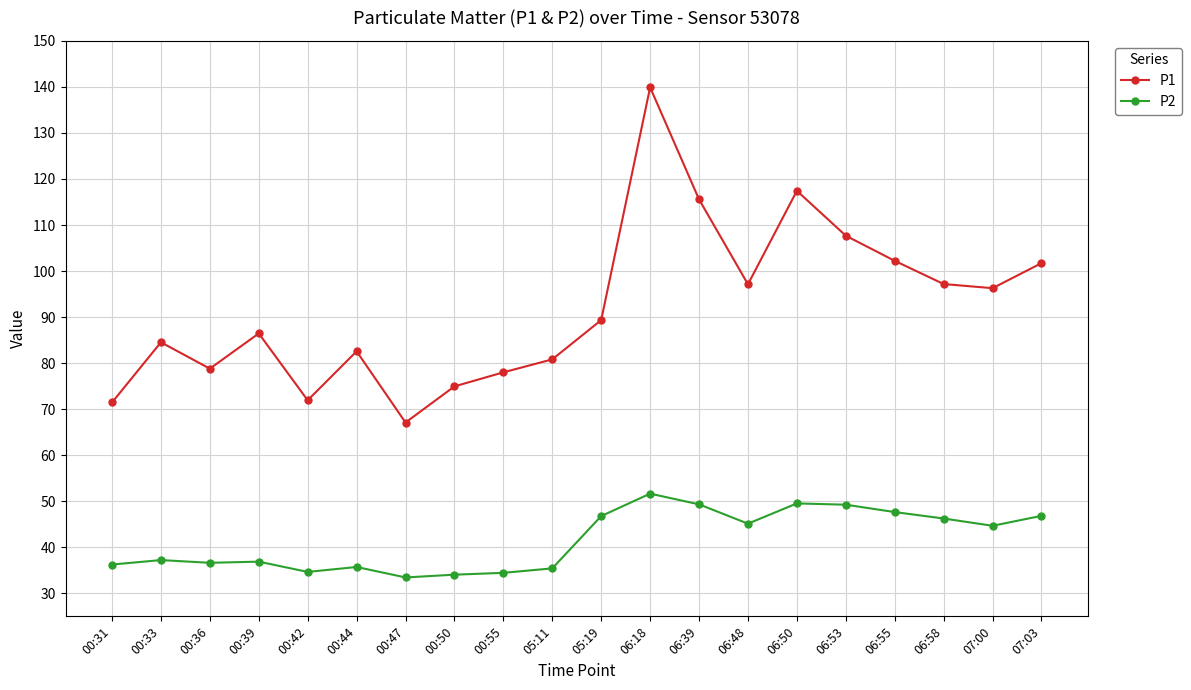

What is the smallest value displayed?

33.5